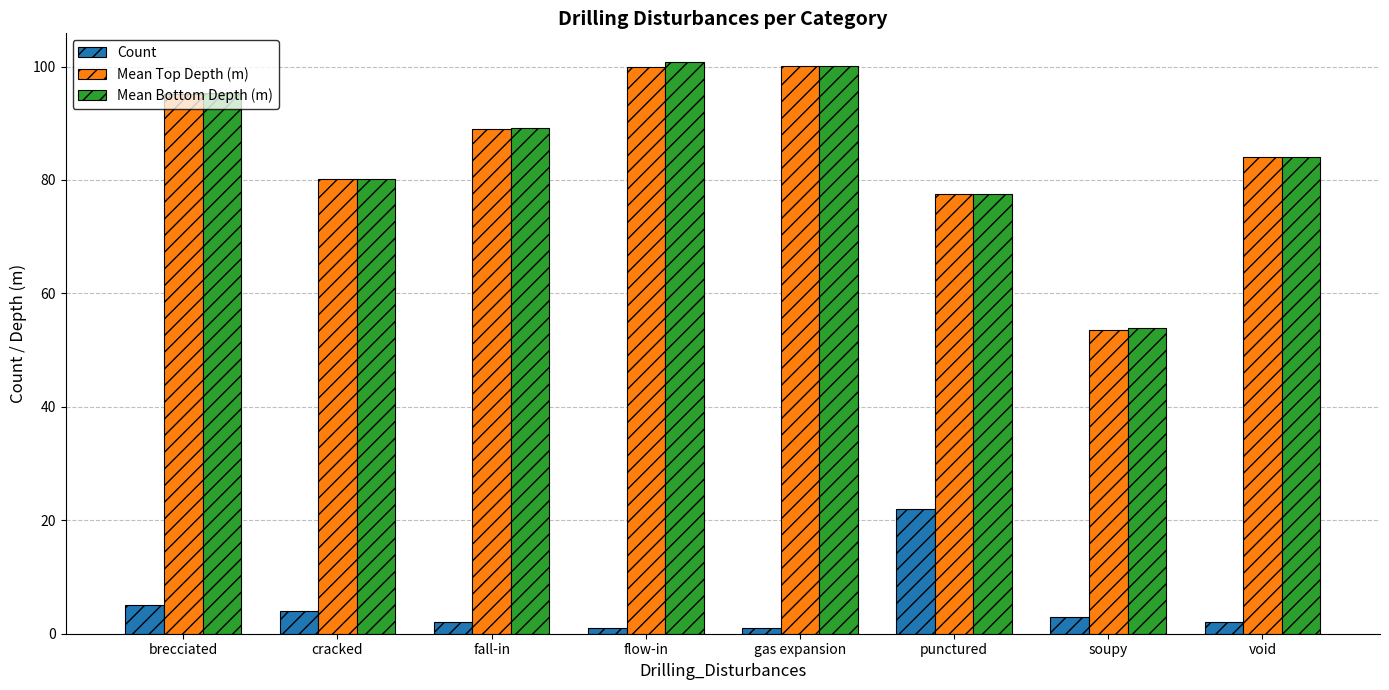

Where is Mean Bottom Depth (m) nearest to the value 77?

punctured